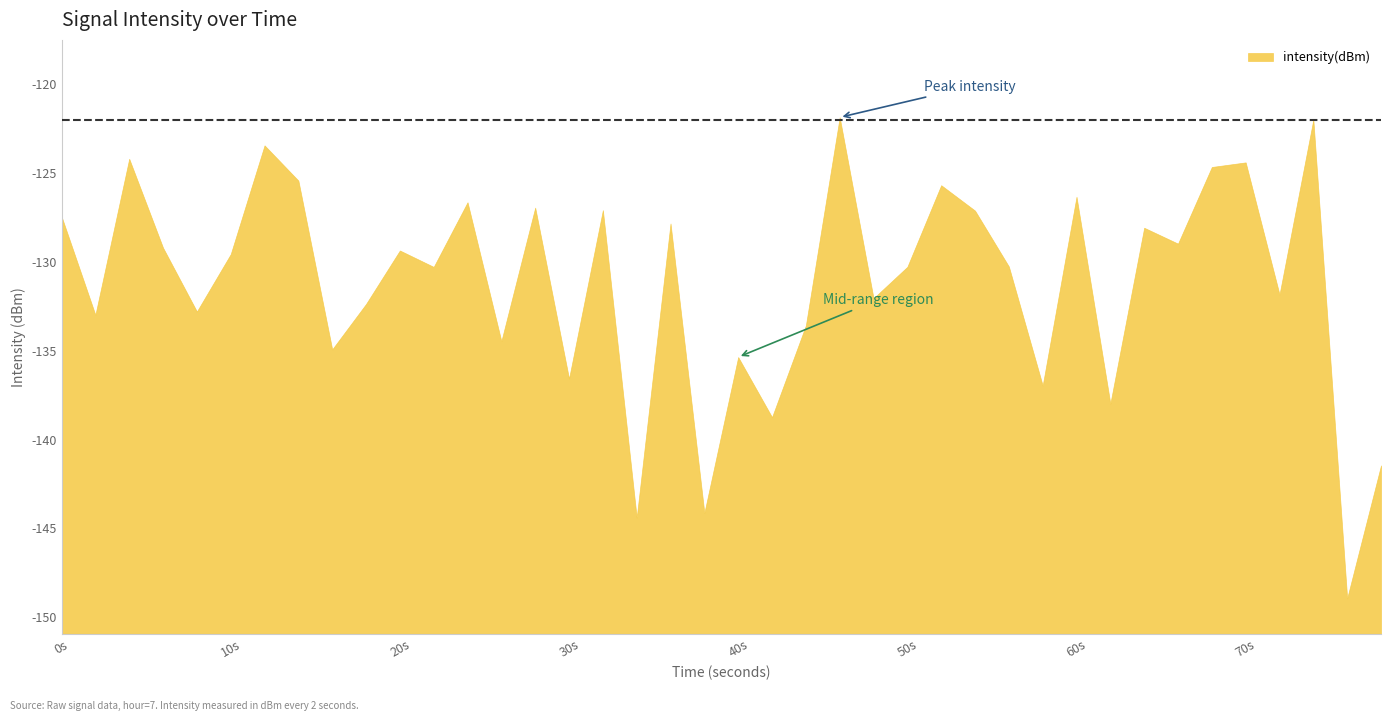

Reading right to left, list all the values displayed in this chart.

-141.5	-148.9	-122.0	-131.8	-124.4	-124.7	-129.0	-128.1	-138.0	-126.3	-137.0	-130.3	-127.1	-125.7	-130.3	-132.0	-121.9	-133.6	-138.7	-135.4	-144.1	-127.8	-144.4	-127.1	-136.6	-126.9	-134.5	-126.6	-130.3	-129.4	-132.4	-134.9	-125.4	-123.4	-129.6	-132.8	-129.2	-124.2	-133.0	-127.4